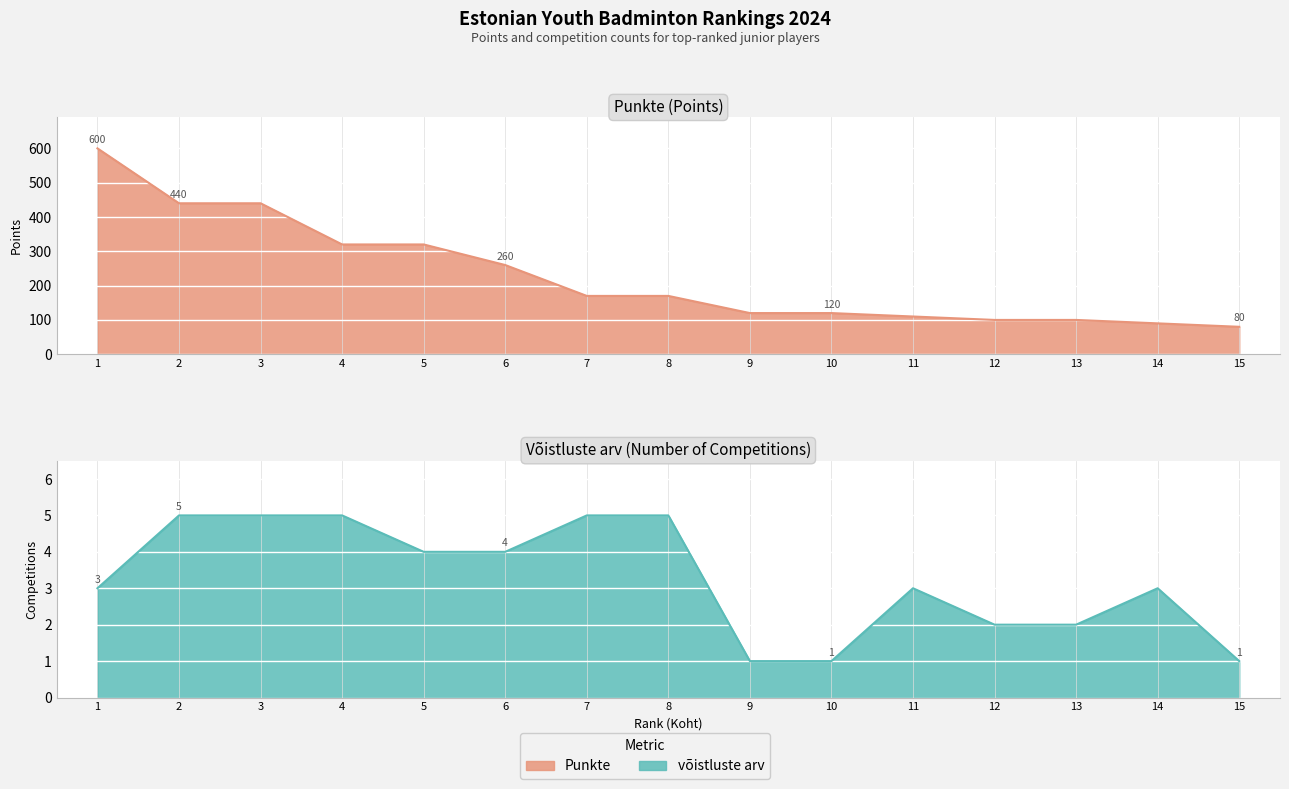

Where is Punkte nearest to the value 340?

4